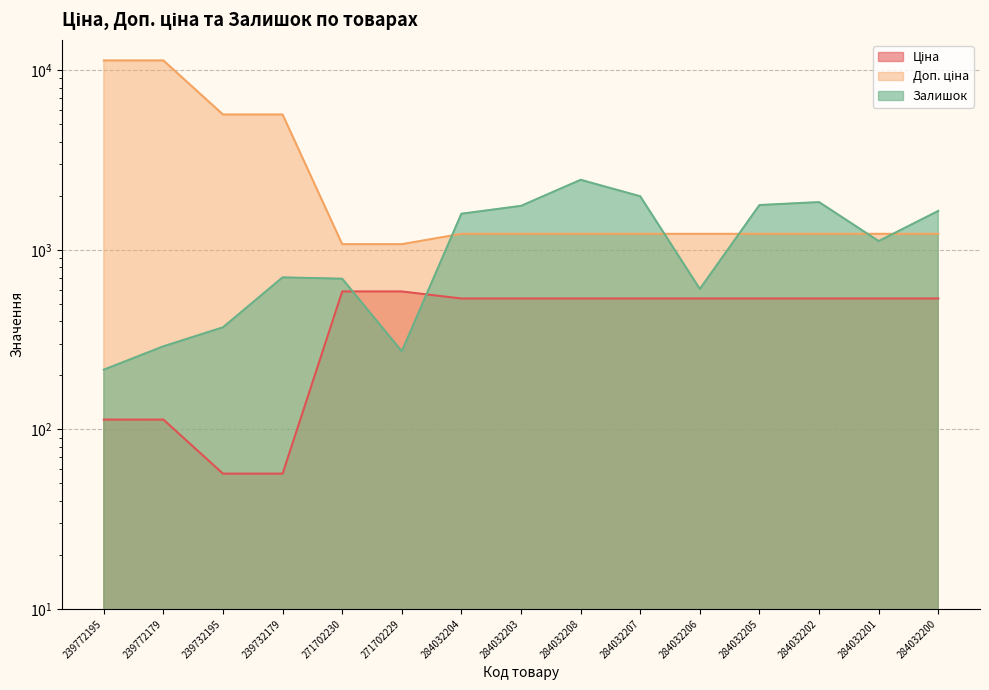

What is the average value of the Залишок series?

1153.9